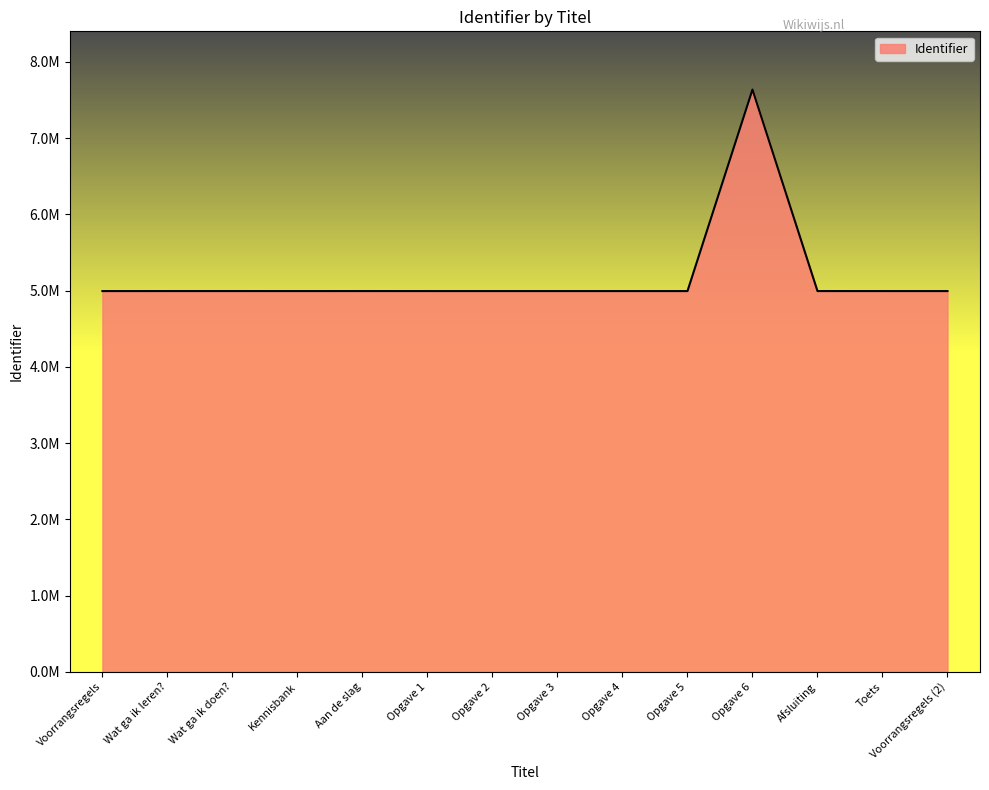

Does the chart have visible grid lines?

No